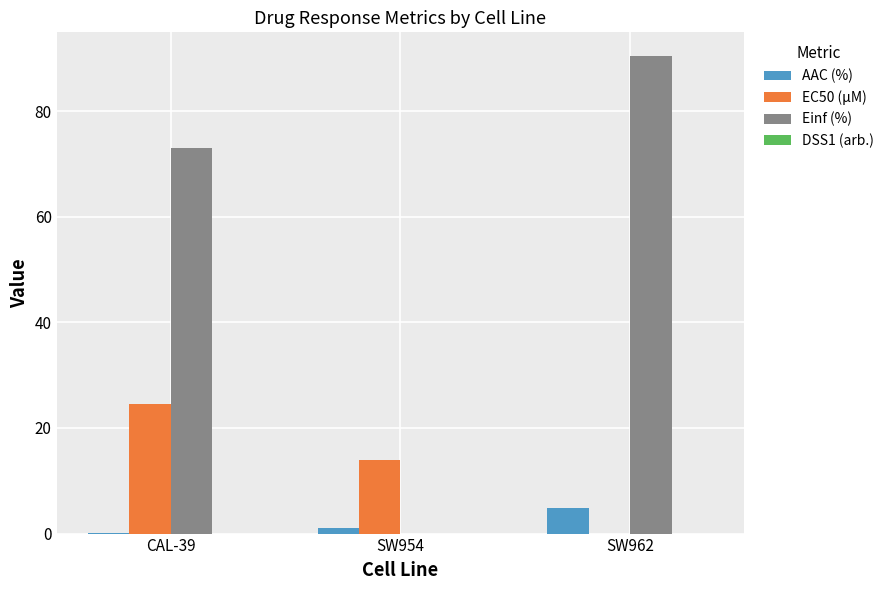

Which series has the largest range (max minus min)?

Einf (%)